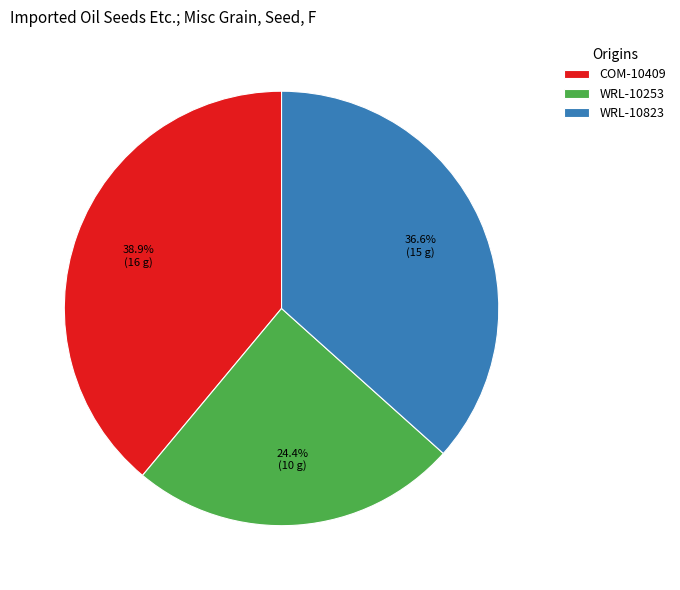

To the nearest percent, what is the difference between the largest and smallest slice percentages?

15%